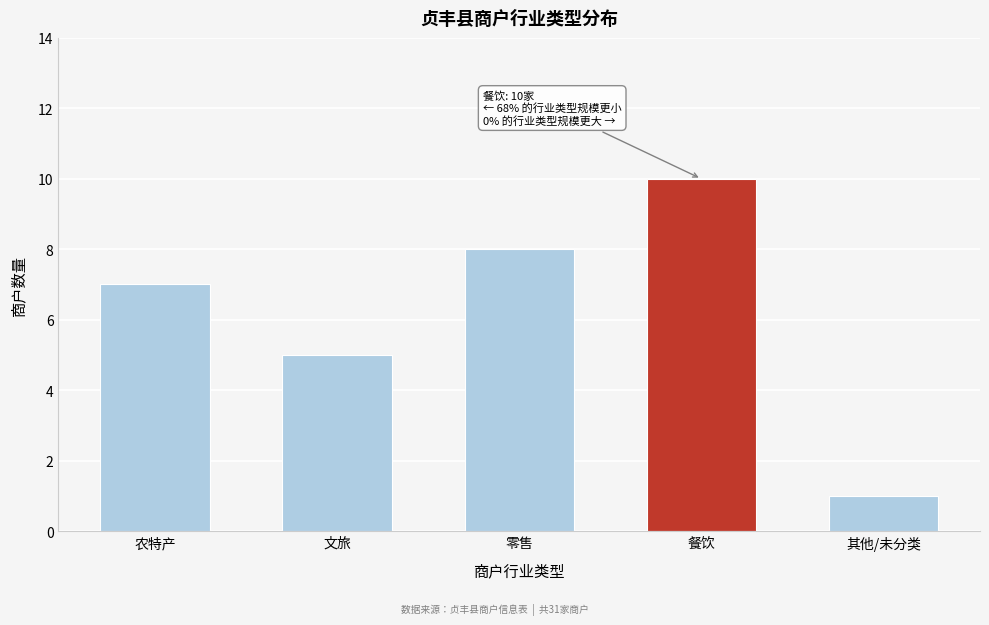

Reading right to left, what are all the values shown in this chart?

1	10	8	5	7